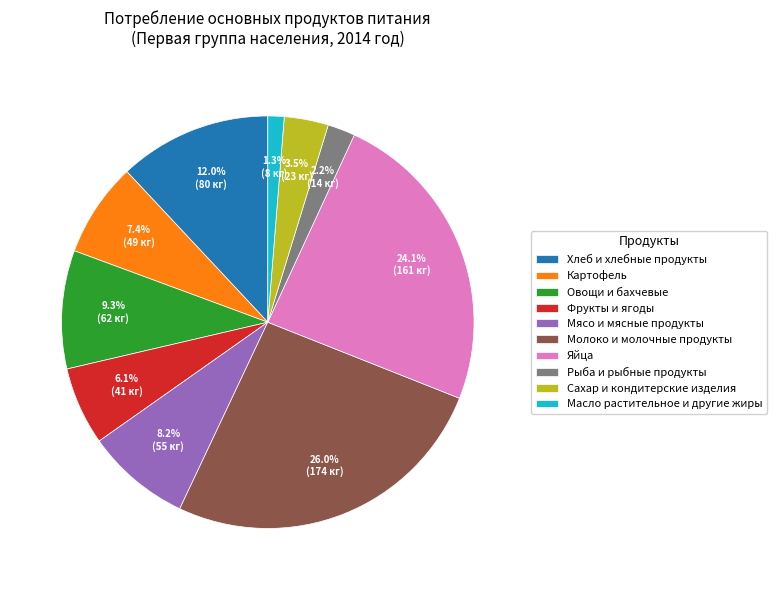

Is it true that Молоко и молочные продукты is 20% of the pie?

False